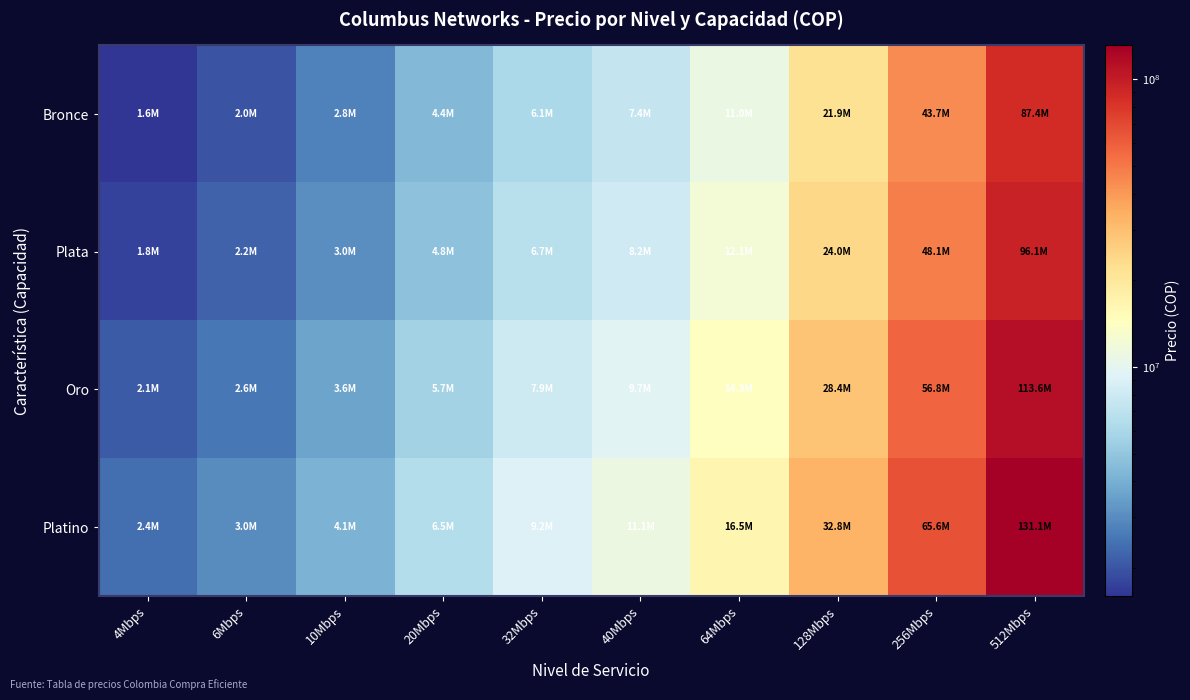

List the series in order of their peak value, highest first.

Platino, Oro, Plata, Bronce